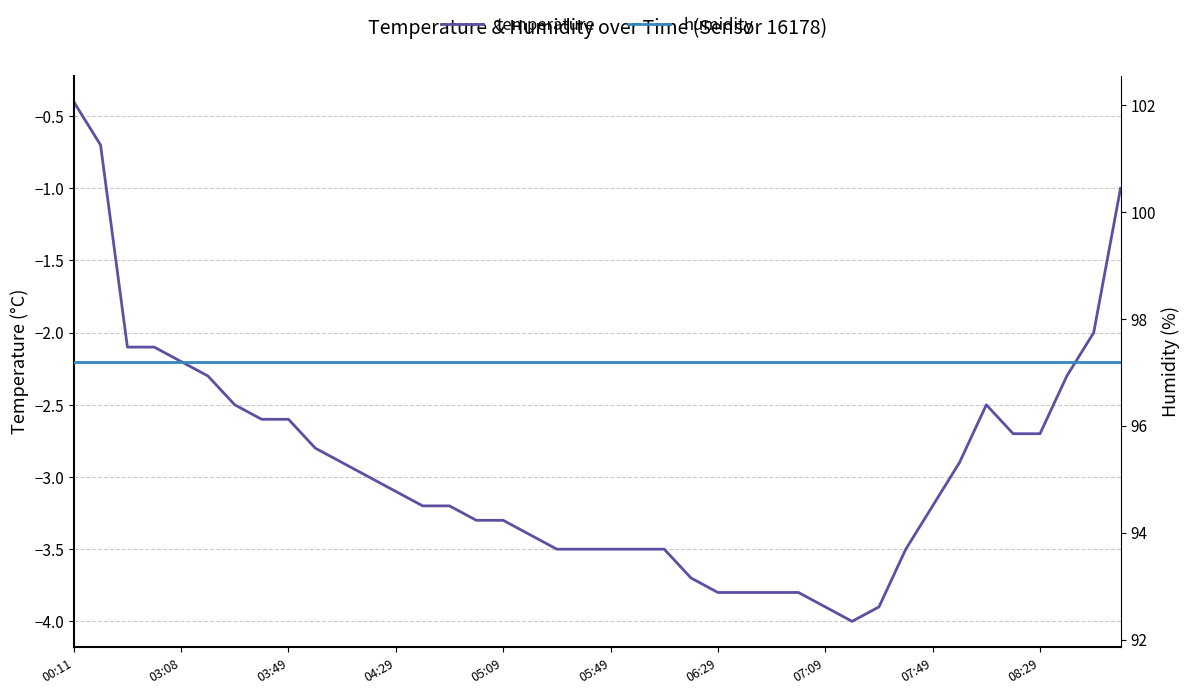

True or false: humidity has more than 0 interior local peaks.

False